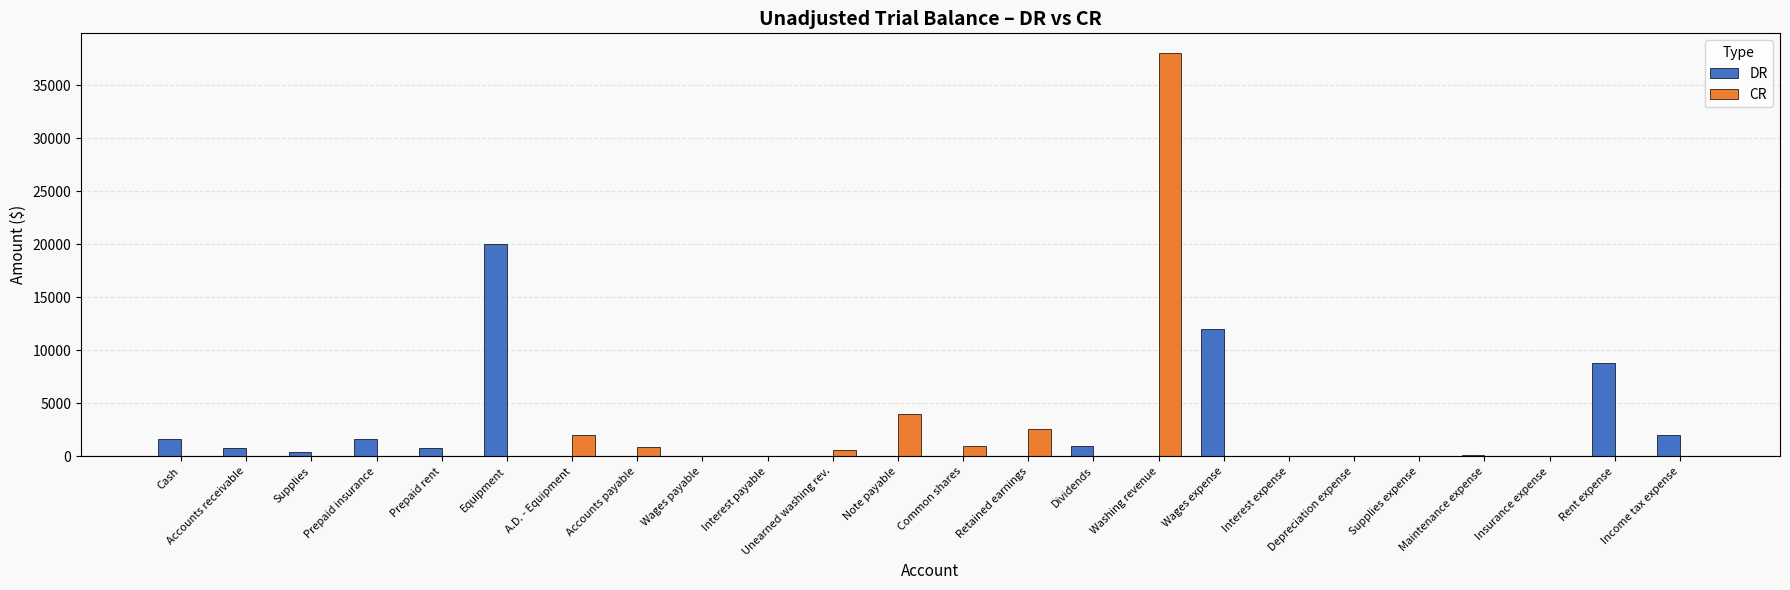

Is it true that CR equals 900 at Accounts payable?

True